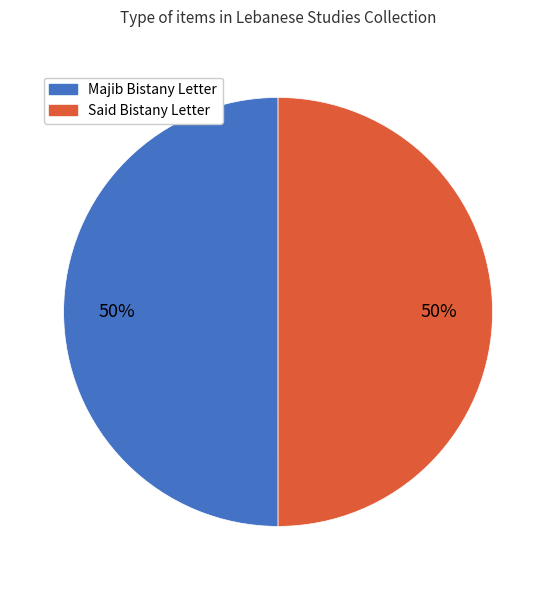

The Majib Bistany Letter slice represents 50% of the pie. True or false?

True